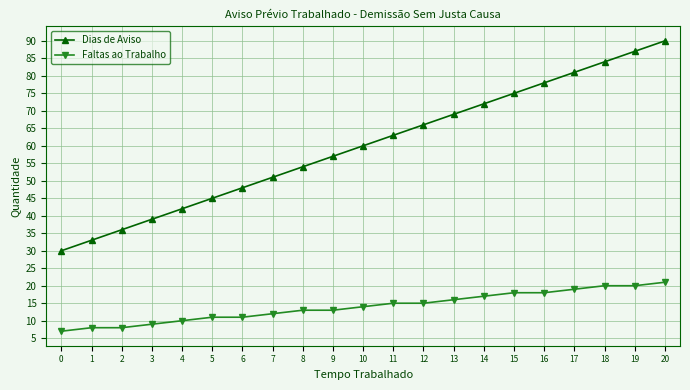

The value of Dias de Aviso at 12 is 92. True or false?

False